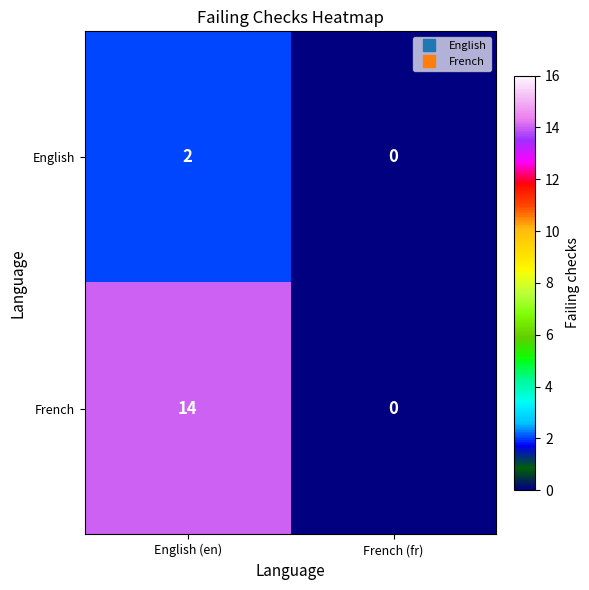

Reading right to left, list all the values displayed in this chart.

English: French (fr)=0	English (en)=2
French: French (fr)=0	English (en)=14